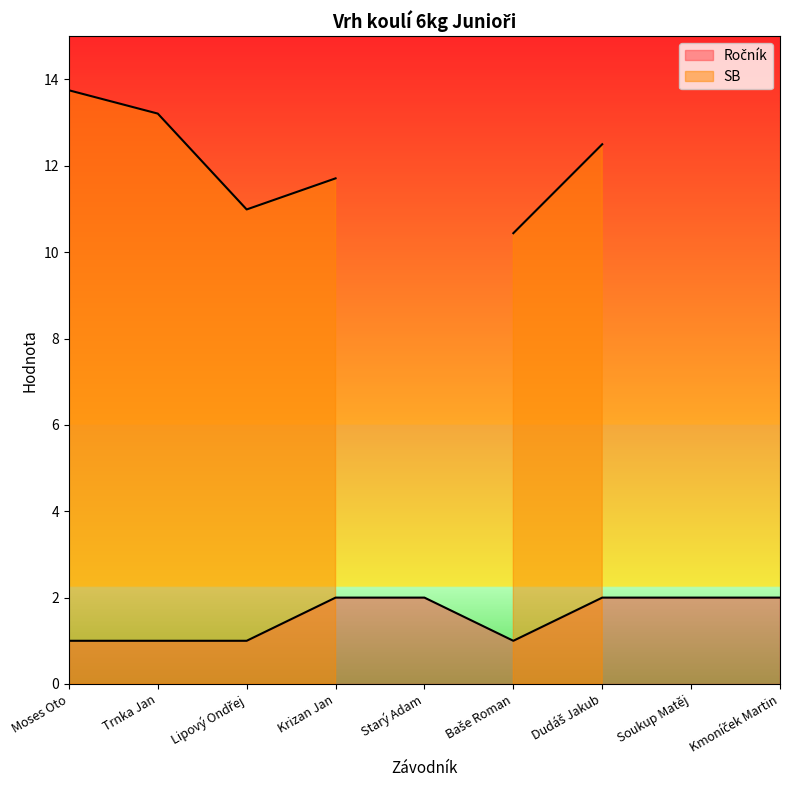

The value at Trnka Jan is 1. True or false?

True